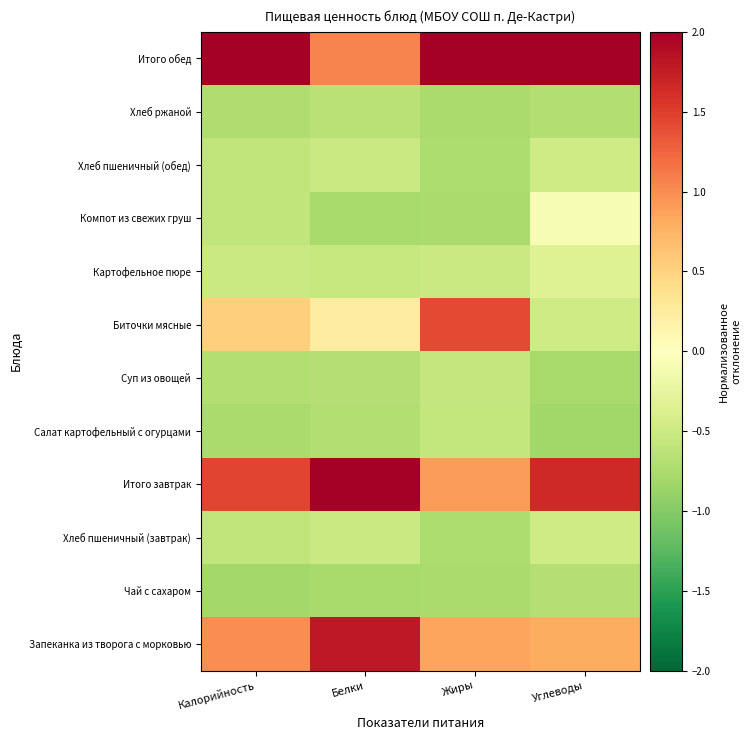

Reading left to right, list all the values displayed in this chart.

Запеканка из творога с морковью: Калорийность=1.0	Белки=1.8	Жиры=0.9	Углеводы=0.8
Чай с сахаром: Калорийность=-0.8	Белки=-0.8	Жиры=-0.8	Углеводы=-0.7
Хлеб пшеничный (завтрак): Калорийность=-0.6	Белки=-0.5	Жиры=-0.7	Углеводы=-0.5
Итого завтрак: Калорийность=1.5	Белки=2.1	Жиры=0.9	Углеводы=1.7
Салат картофельный с огурцами: Калорийность=-0.8	Белки=-0.7	Жиры=-0.6	Углеводы=-0.8
Суп из овощей: Калорийность=-0.7	Белки=-0.7	Жиры=-0.5	Углеводы=-0.8
Биточки мясные: Калорийность=0.5	Белки=0.2	Жиры=1.4	Углеводы=-0.5
Картофельное пюре: Калорийность=-0.5	Белки=-0.5	Жиры=-0.5	Углеводы=-0.3
Компот из свежих груш: Калорийность=-0.6	Белки=-0.8	Жиры=-0.8	Углеводы=-0.1
Хлеб пшеничный (обед): Калорийность=-0.6	Белки=-0.5	Жиры=-0.7	Углеводы=-0.5
Хлеб ржаной: Калорийность=-0.7	Белки=-0.6	Жиры=-0.8	Углеводы=-0.7
Итого обед: Калорийность=2.3	Белки=1.1	Жиры=2.2	Углеводы=2.4